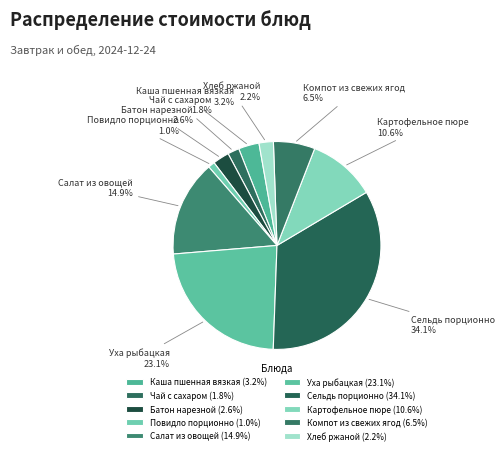

How much of the chart is everything except Уха рыбацкая?

76.9%